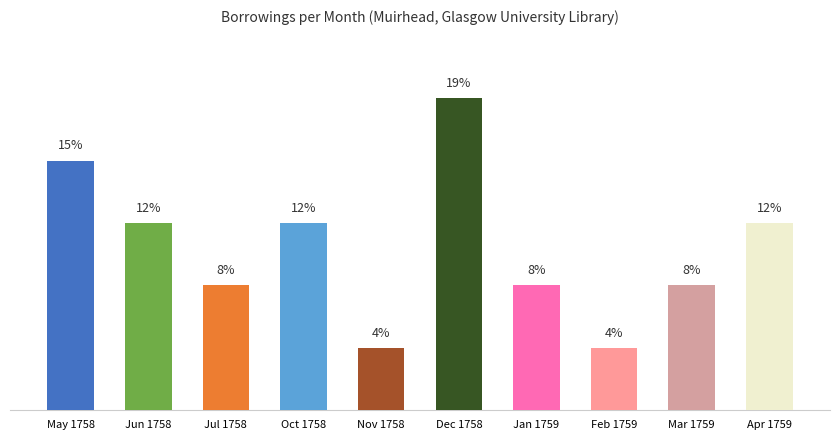

What position from the left is Jun 1758?

2